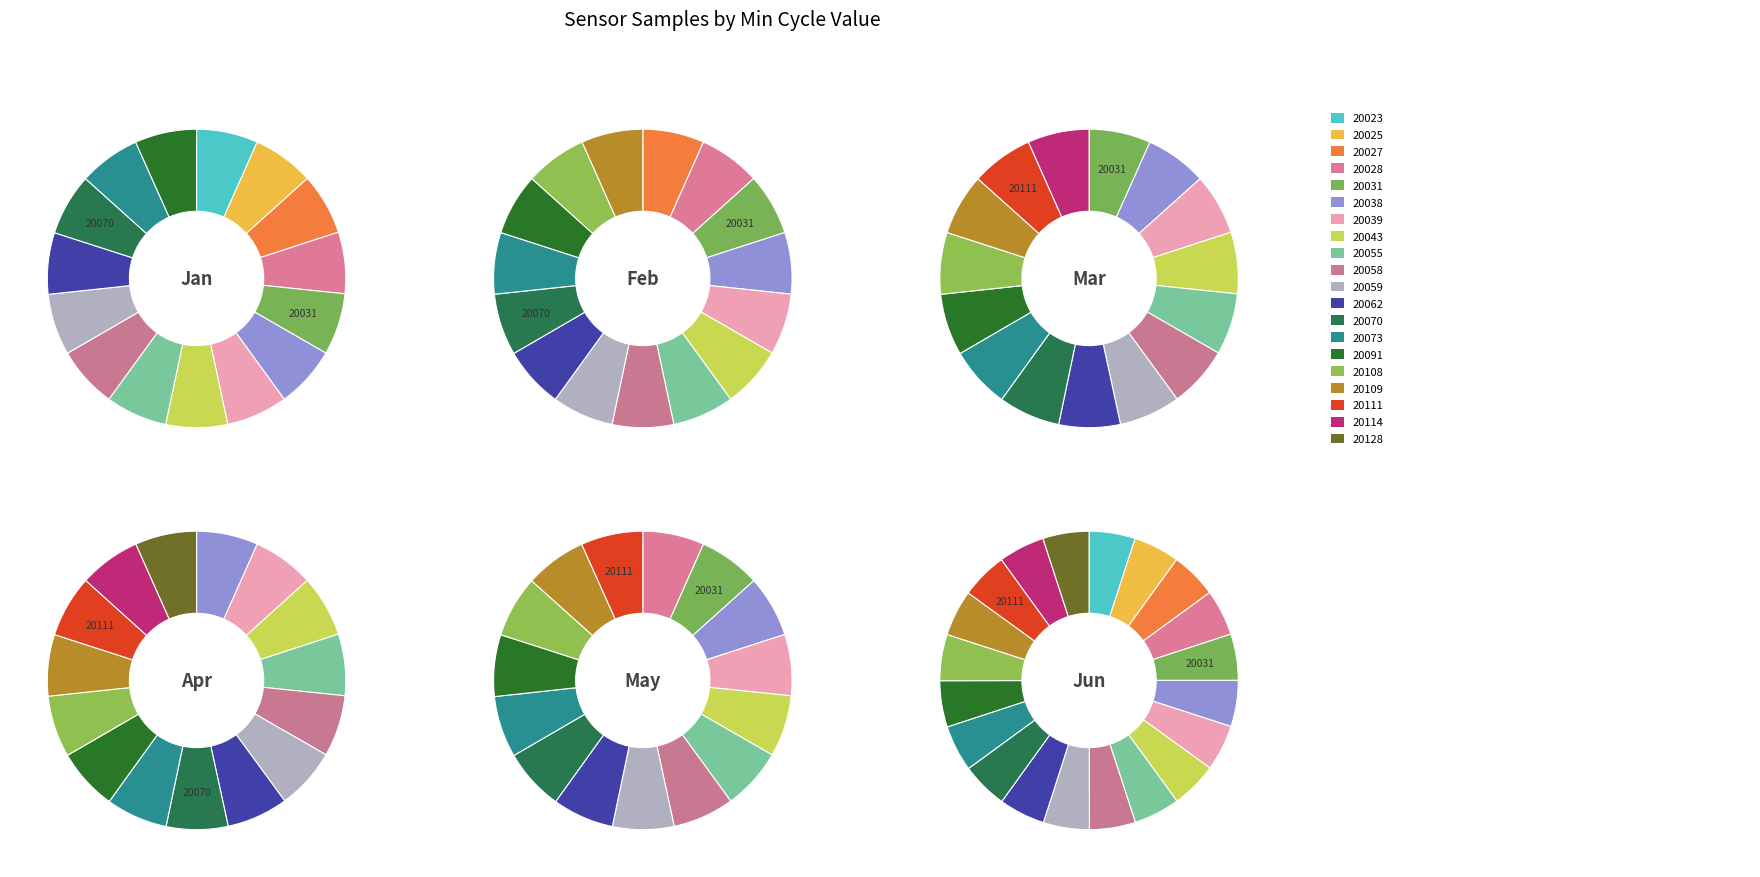

How many segments does this pie chart have?

20